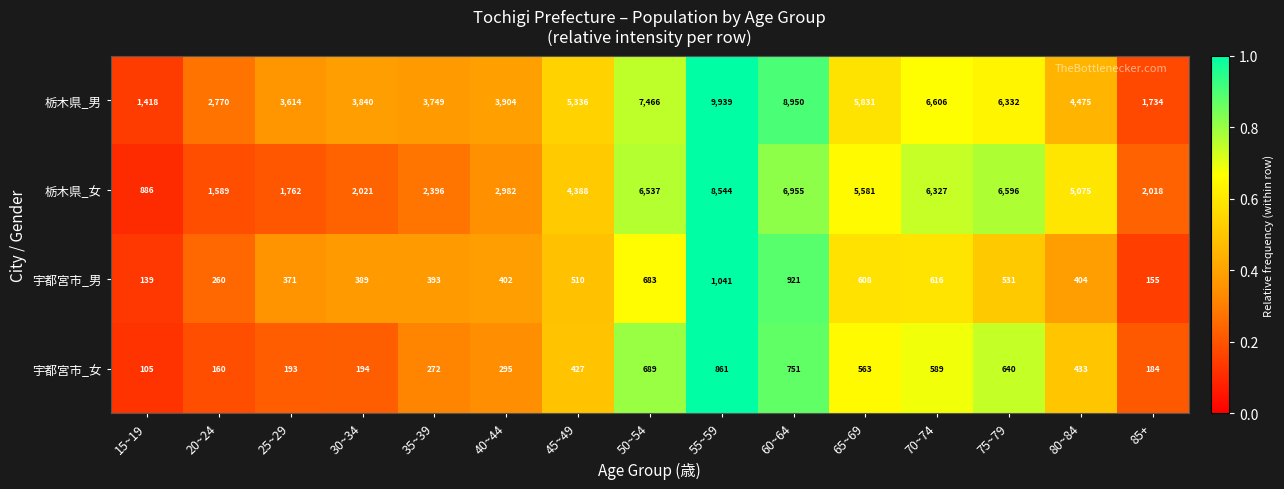

What is the sum of all 栃木県_女 values?

63657